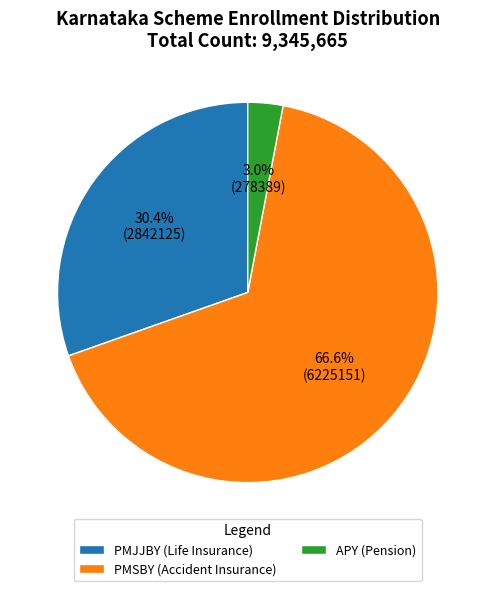

Between PMJJBY (Life Insurance) and PMSBY (Accident Insurance), which is larger?

PMSBY (Accident Insurance)